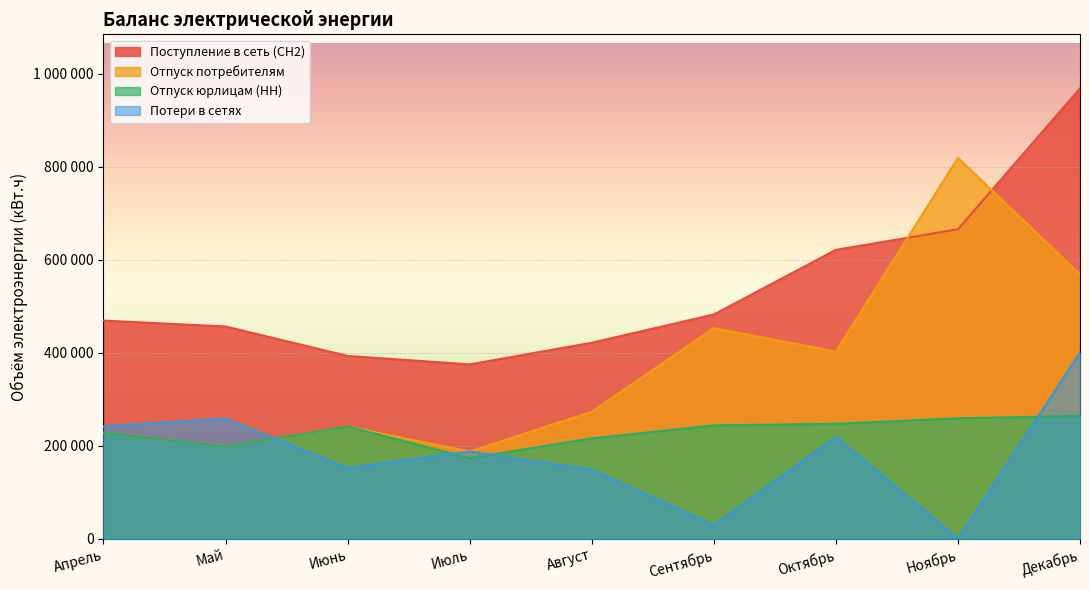

At which label is Потери в сетях closest to 199966?

Июль